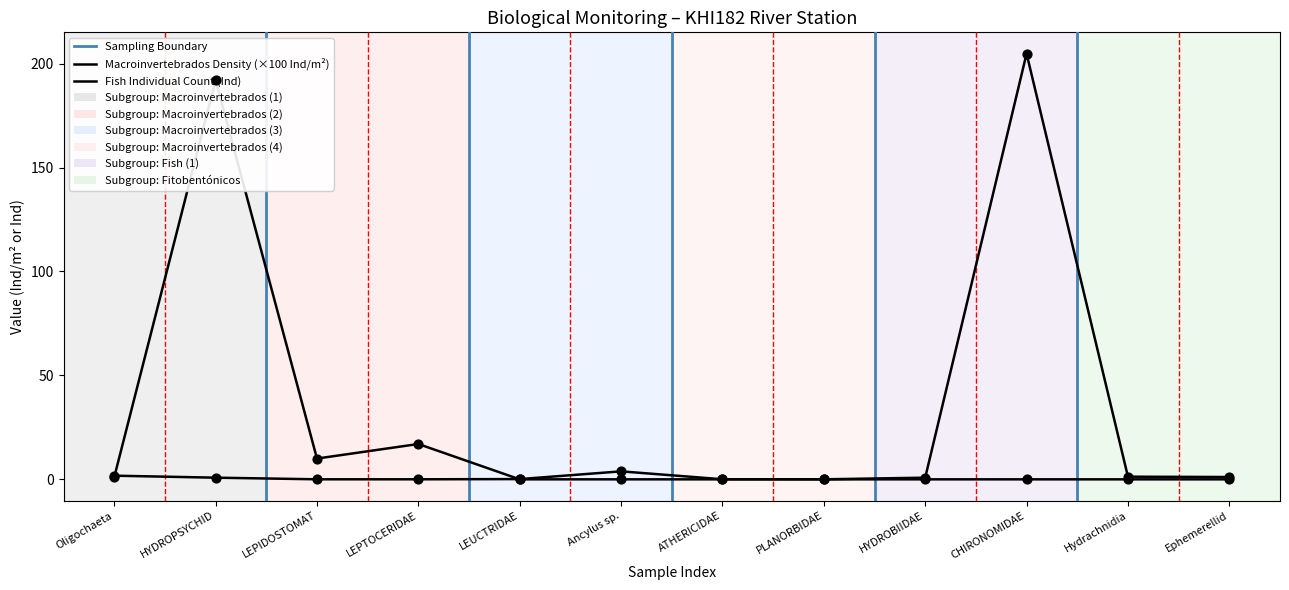

Which series contains the highest Y value?

Macroinvertebrados Density